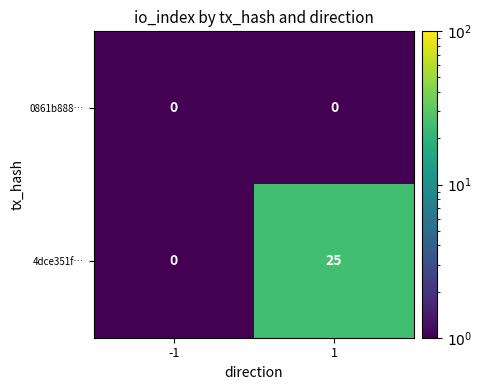

What is the total value across all series at -1?

0